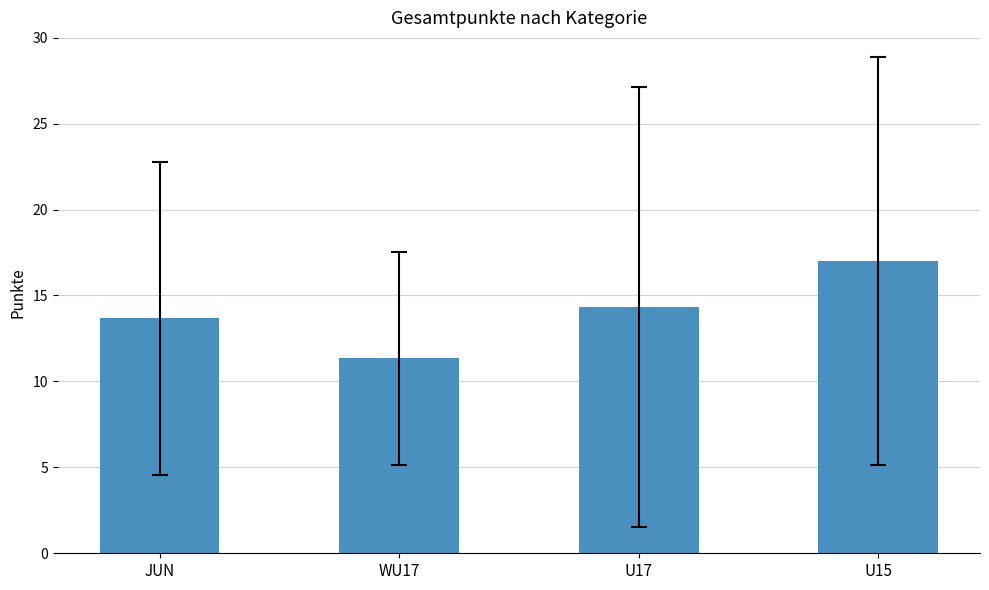

How many bars are there in total?

4